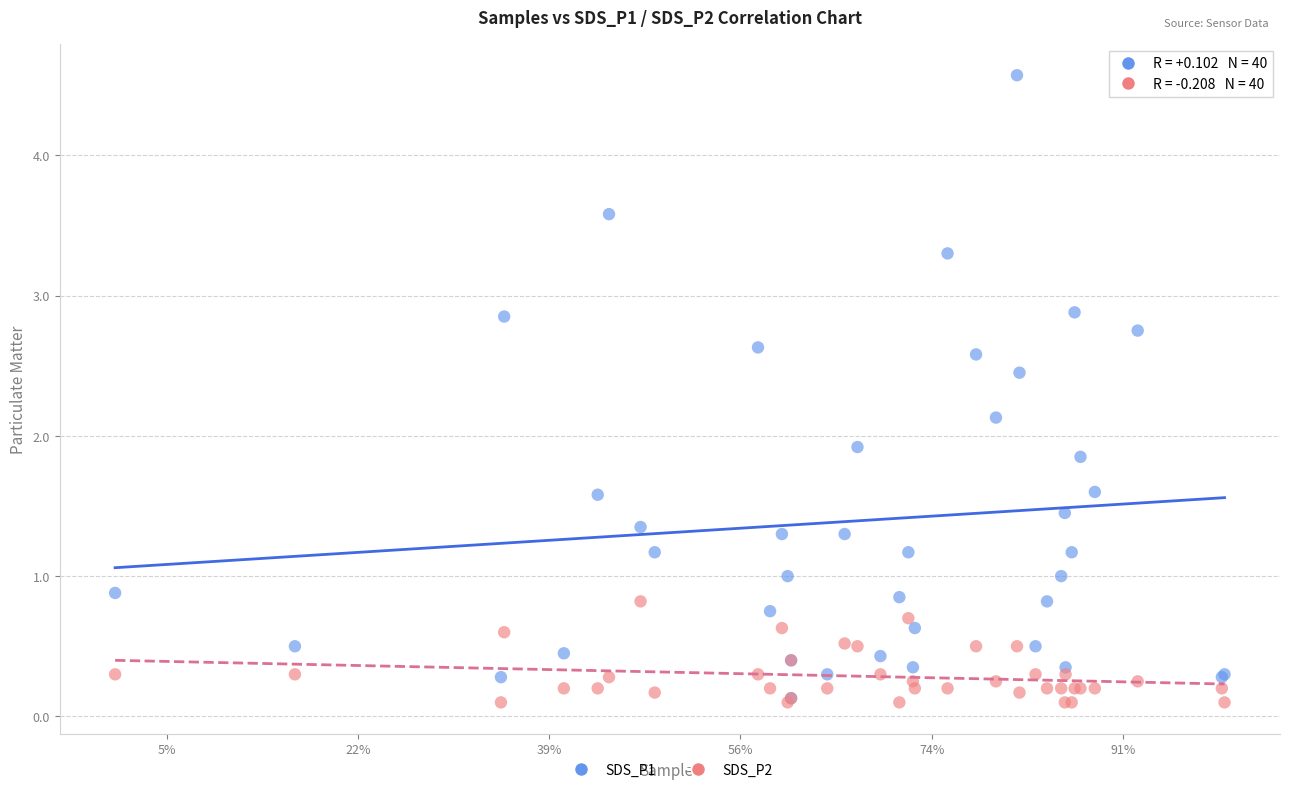

What are all the series names shown in the legend?

SDS_P1, SDS_P2